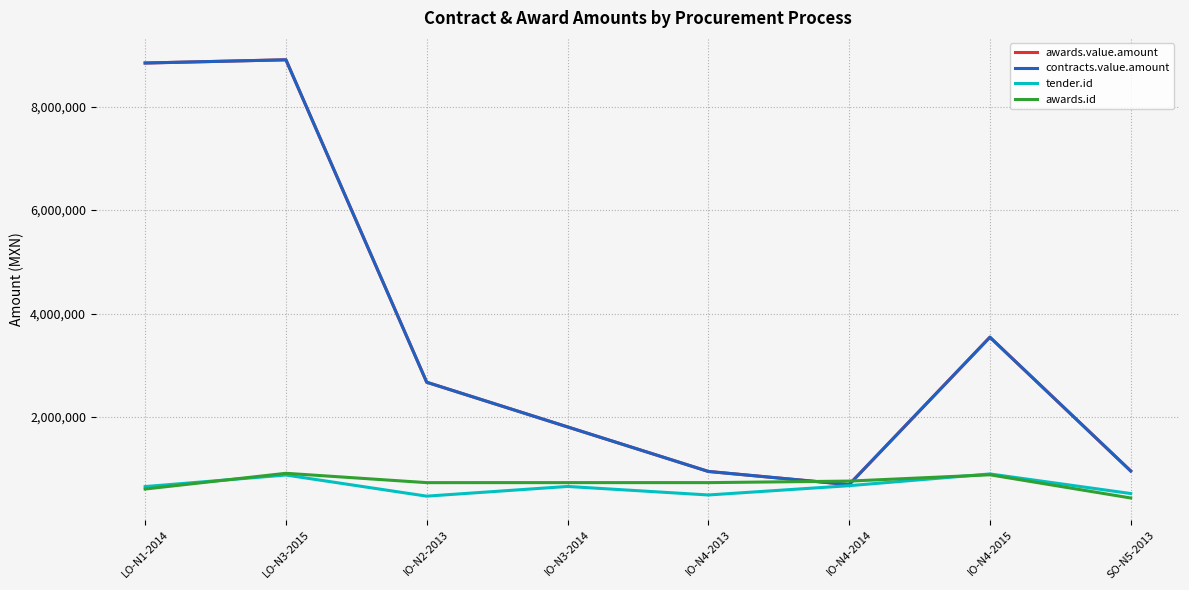

At how many categories does at least one series exceed 8822604?

2